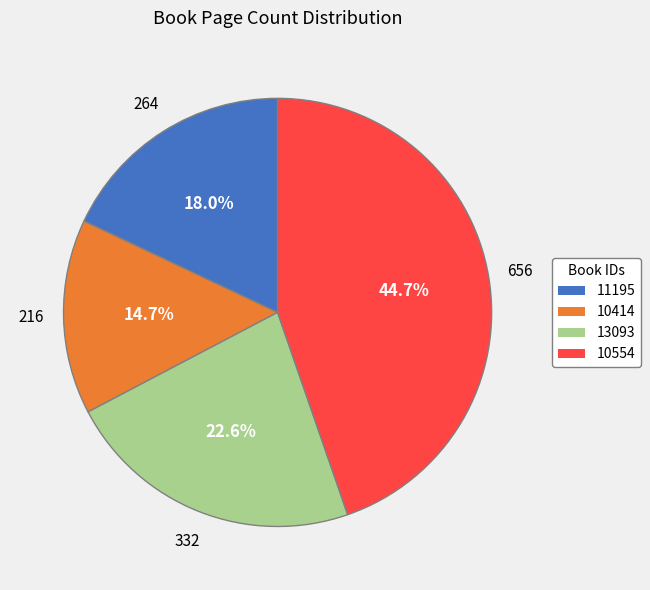

Is 13093 the majority of the pie?

No